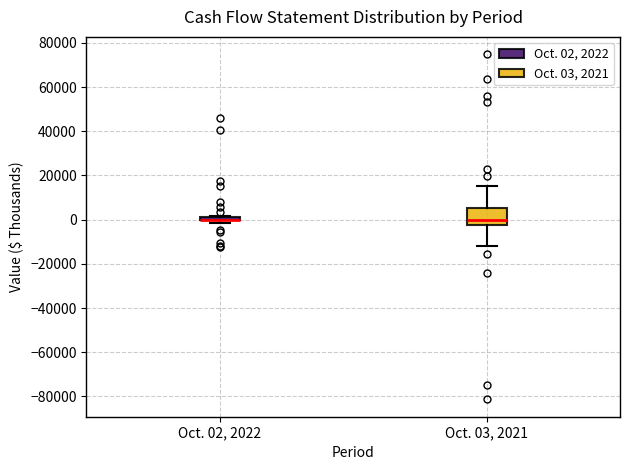

Where does the median line of the box for Oct. 03, 2021 sit on the y-axis? The values are not printed on the chart, so give them approximately, as read against the axis.

0